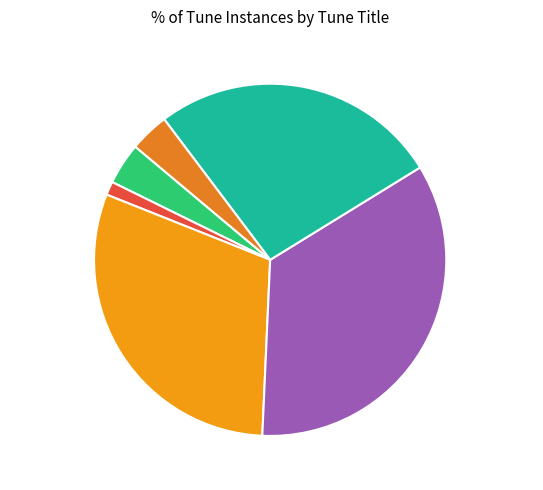

How many slices are in this pie chart?

6